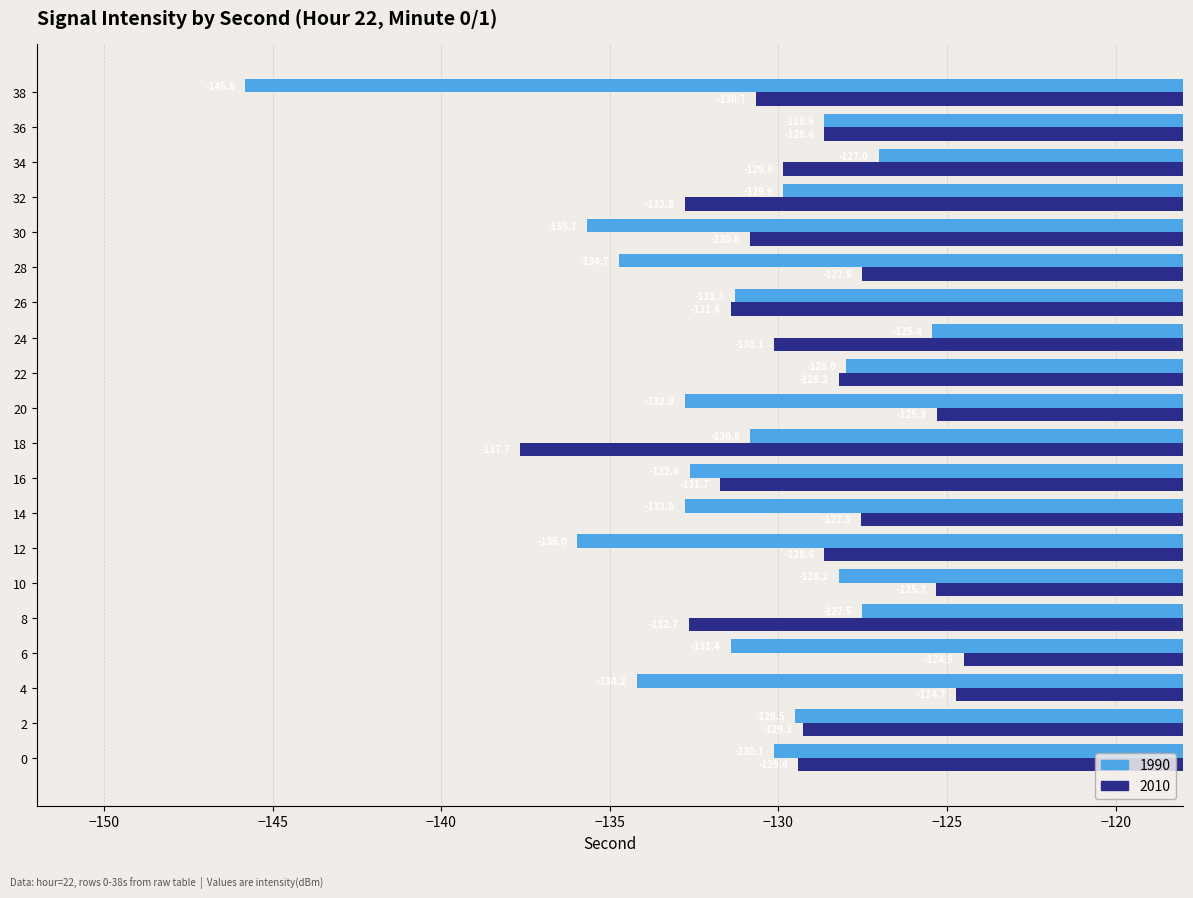

At which category is the sum across all series the highest?

10